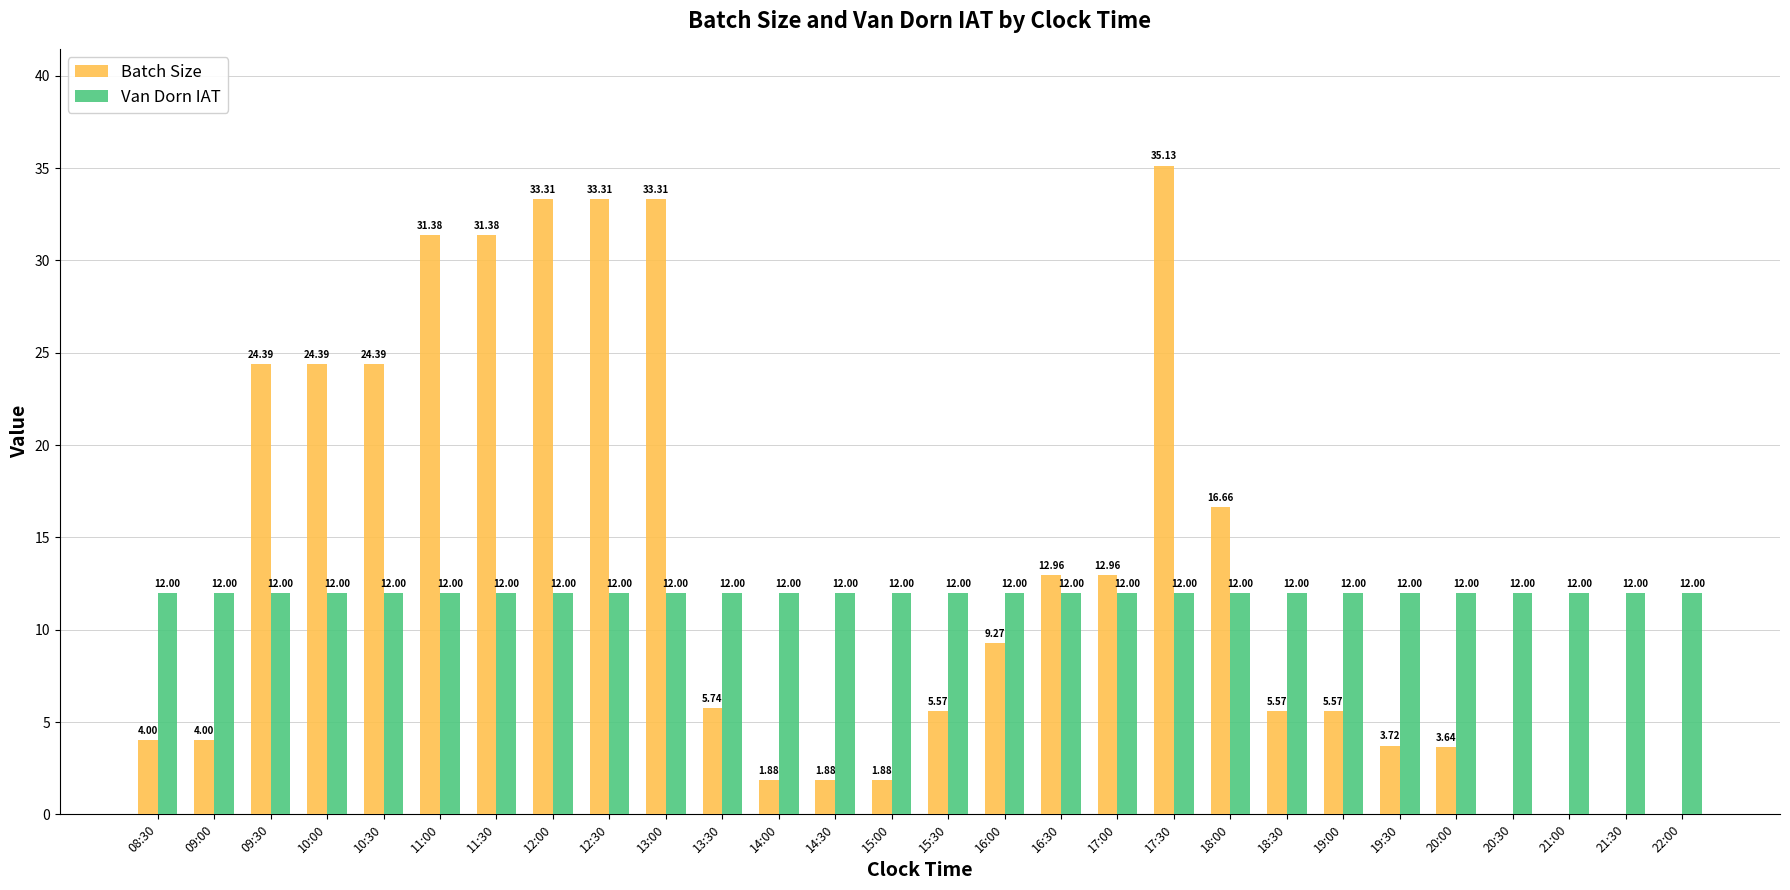

What is the sum of the Van Dorn IAT values at 11:30 and 16:00?

24.0